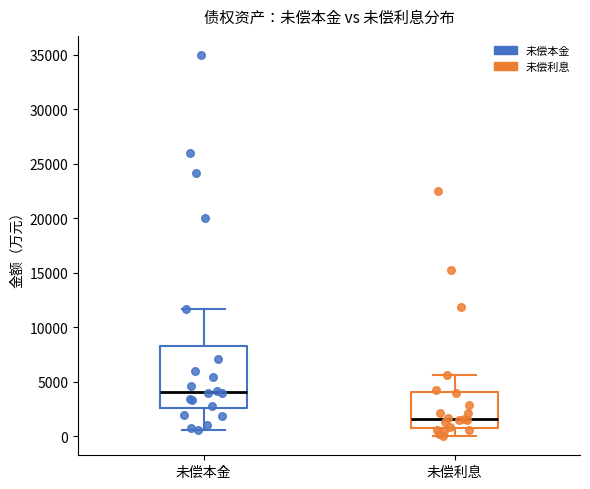

Reading left to right, transcribe this box plot: for each box, give where its median line is, the range the box spans, and where its two whiskers end, as read against the y-axis. The values are not printed on the chart, so give them approximately, as read against the axis.

未偿本金: median 4000, box 2500 to 8500, whiskers 500 to 11500
未偿利息: median 1500, box 1000 to 4000, whiskers 0 to 5500